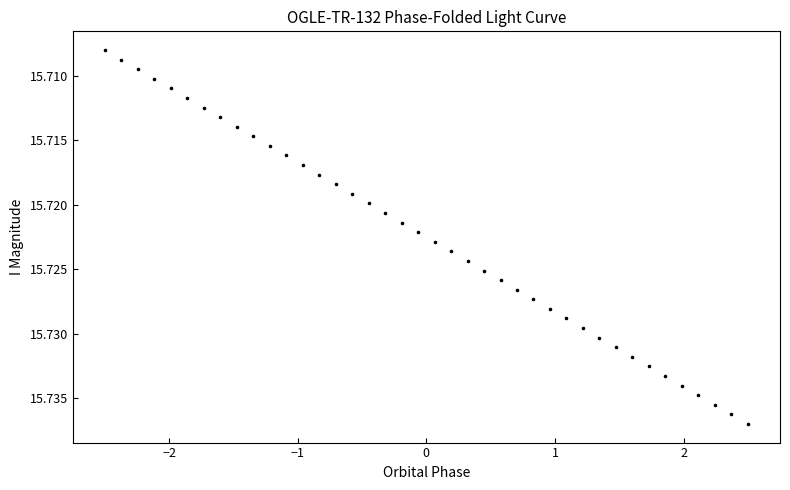

What is the range of X values (max minus min)?

5.0